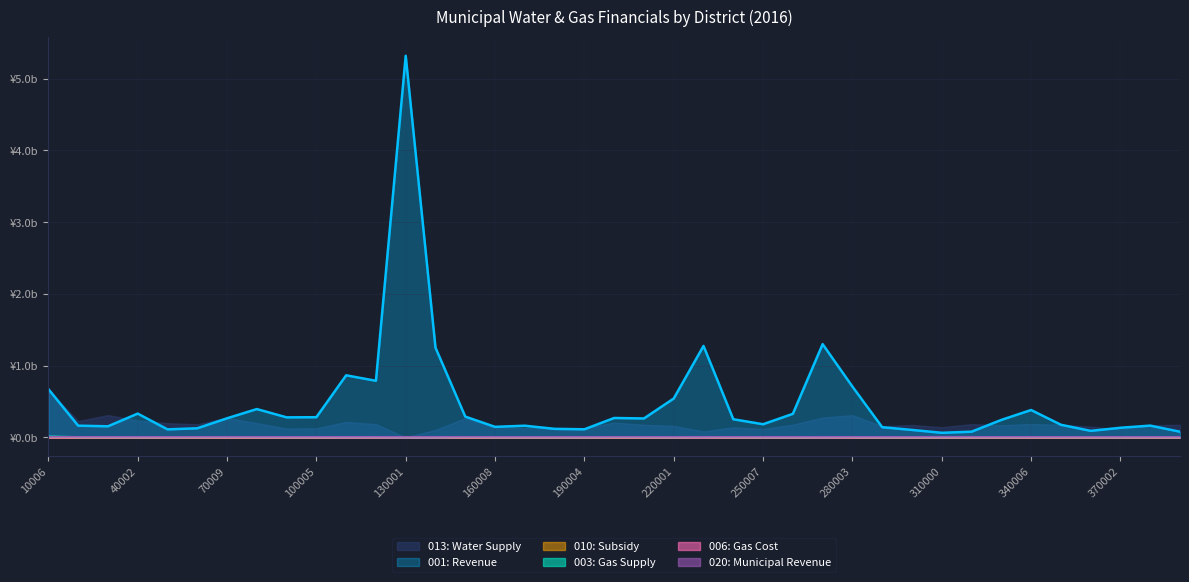

Does the chart display data point markers on the line(s)?

No